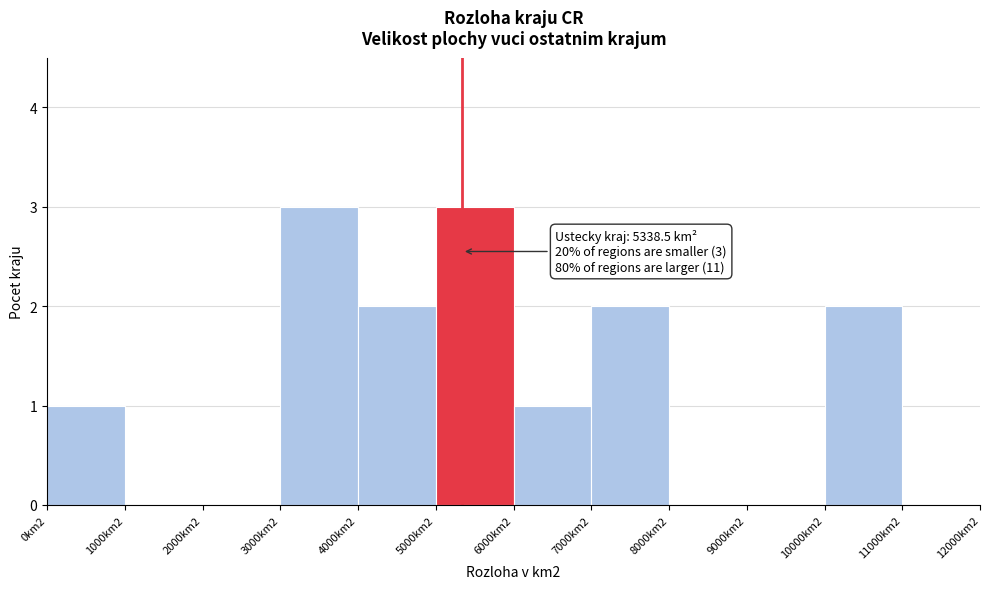

Reading right to left, extract all data points from this chart.

11000km2=0	10000km2=2	9000km2=0	8000km2=0	7000km2=2	6000km2=1	5000km2=3	4000km2=2	3000km2=3	2000km2=0	1000km2=0	0km2=1